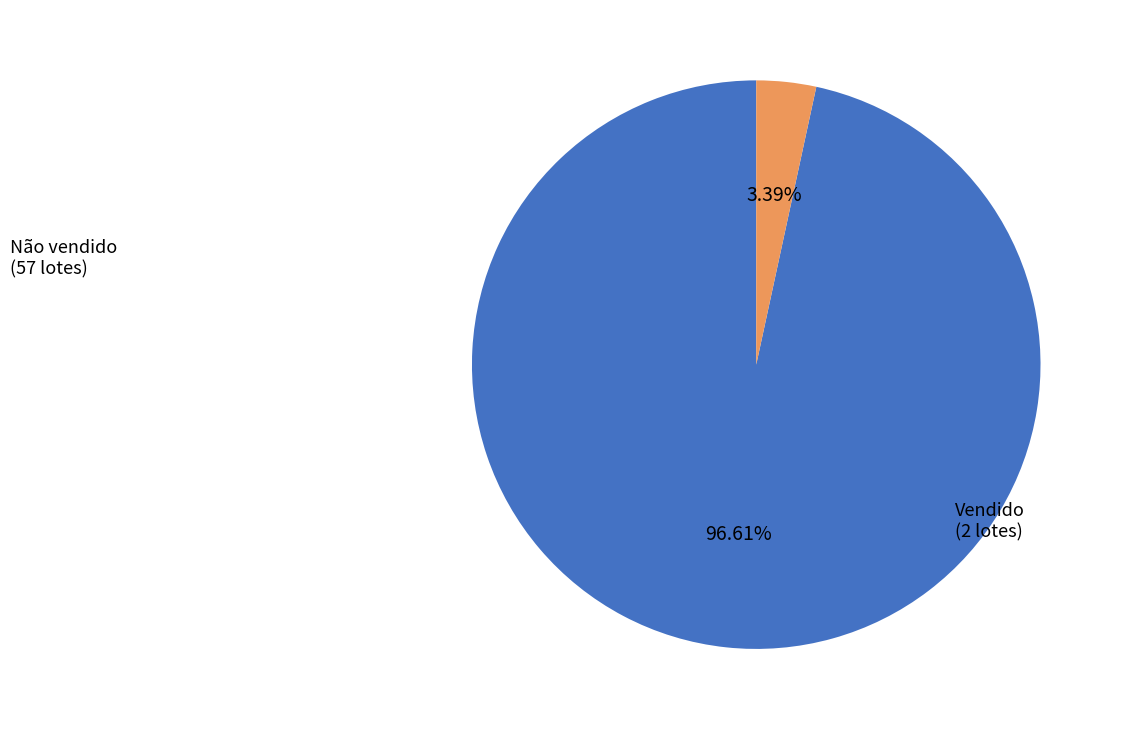

How many segments does this pie chart have?

2